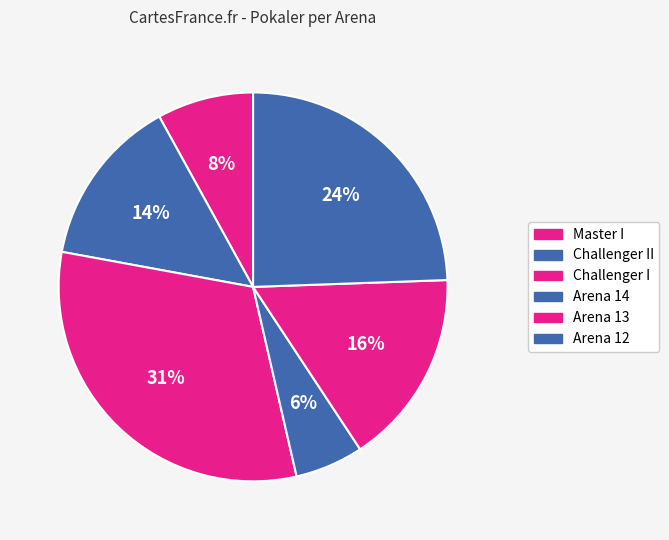

To the nearest percent, what percentage of the pie is Arena 12?

24%